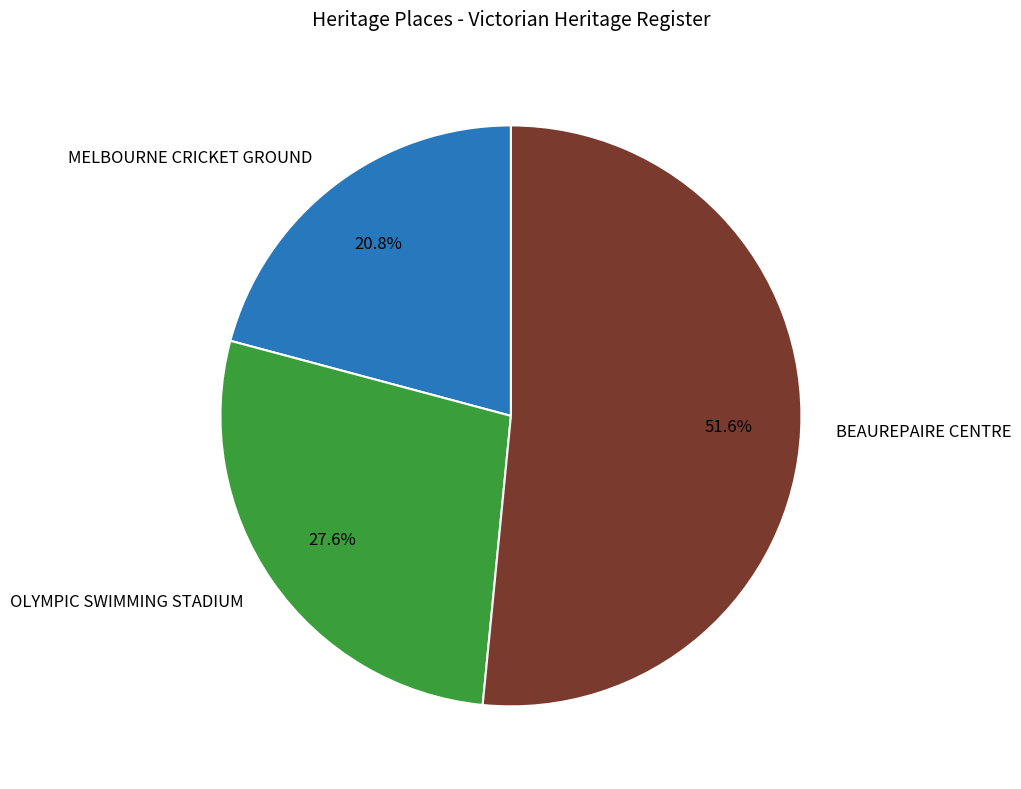

What percentage is the MELBOURNE CRICKET GROUND slice, to the nearest percent?

21%